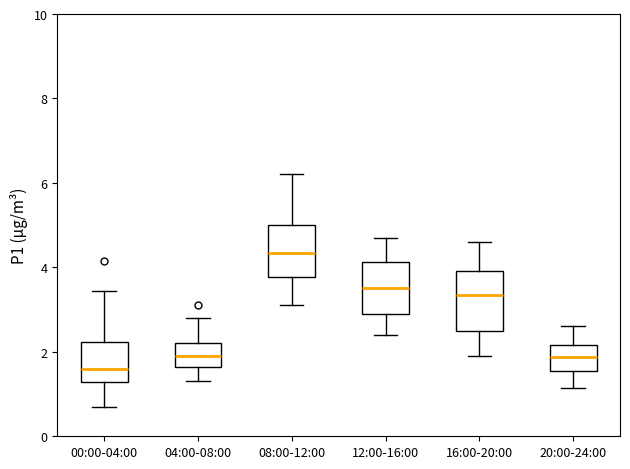

Where does the lower whisker of the box for 00:00-04:00 end on the y-axis? The values are not printed on the chart, so give them approximately, as read against the axis.

0.8